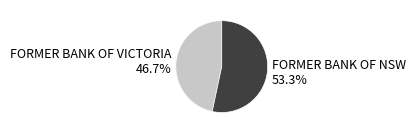

Which category accounts for the majority?

FORMER BANK OF NSW